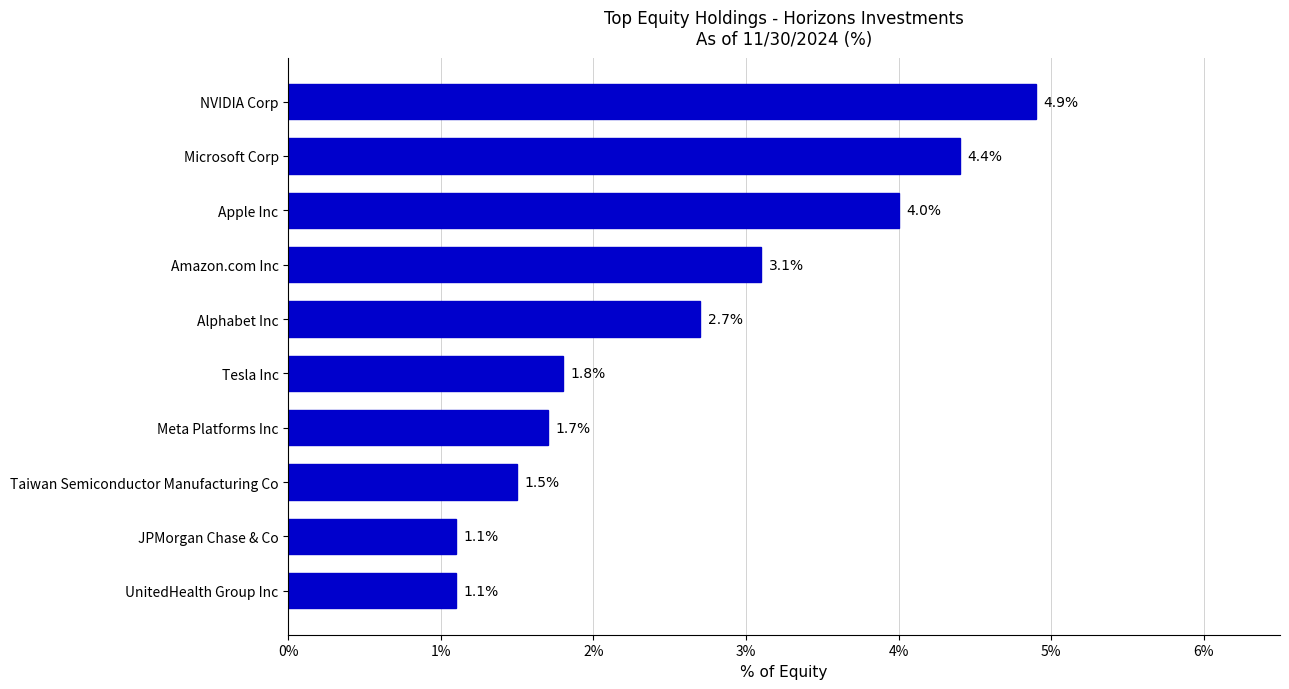

Which category has the highest value across all series?

NVIDIA Corp